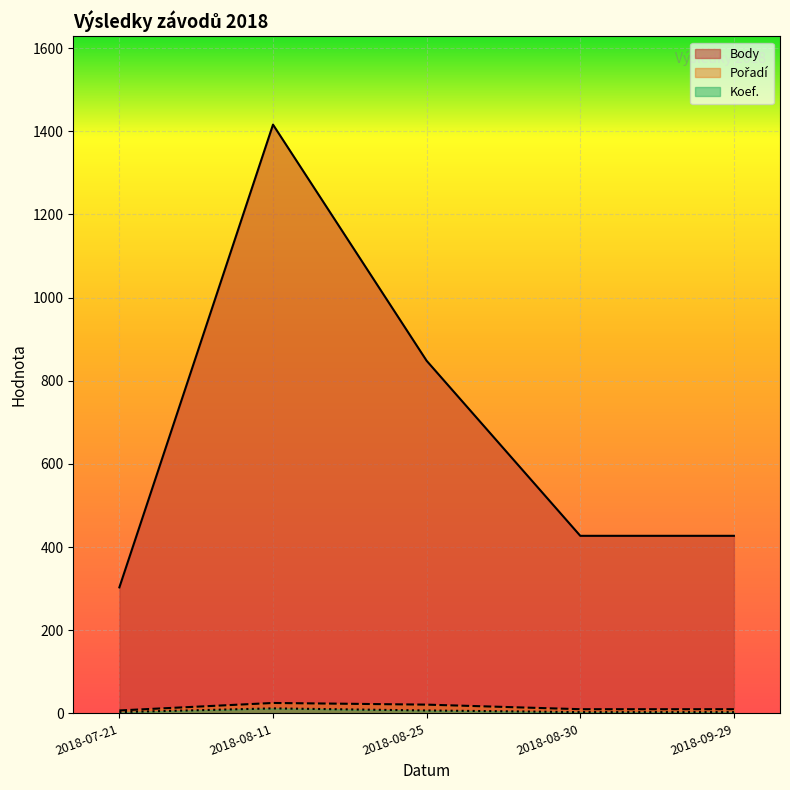

Which label corresponds to the smallest value in the chart?

2018-07-21